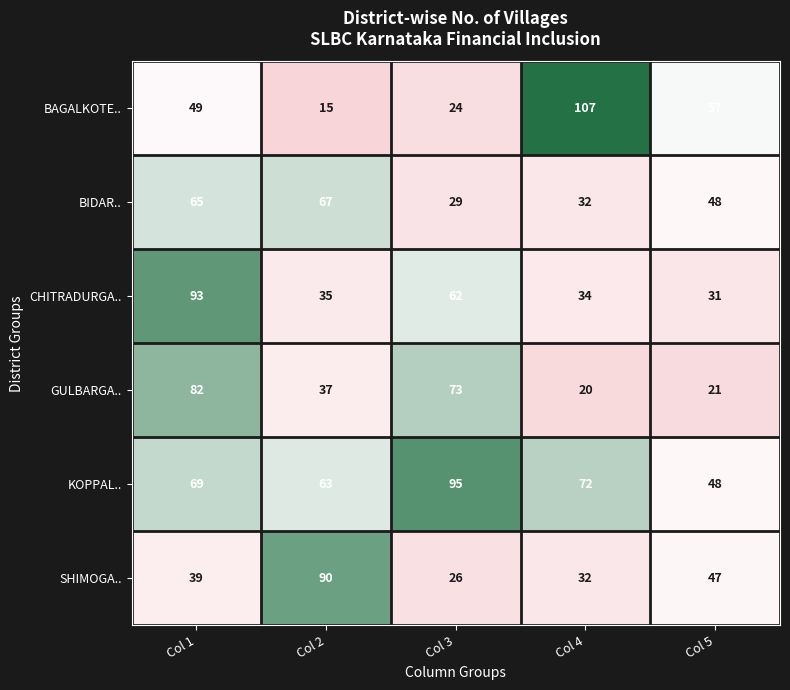

What is the sum of the GULBARGA.. values at Col 1 and Col 4?

102